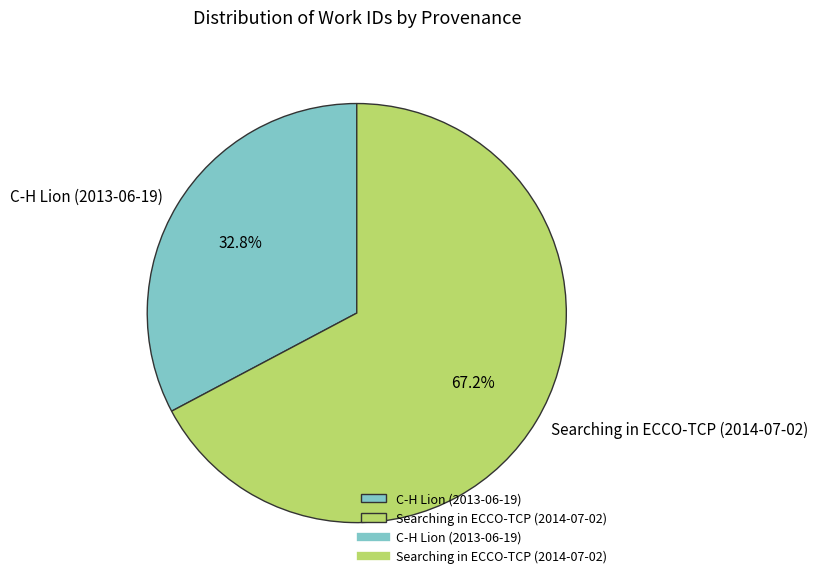

Is there a majority slice in this chart?

Yes